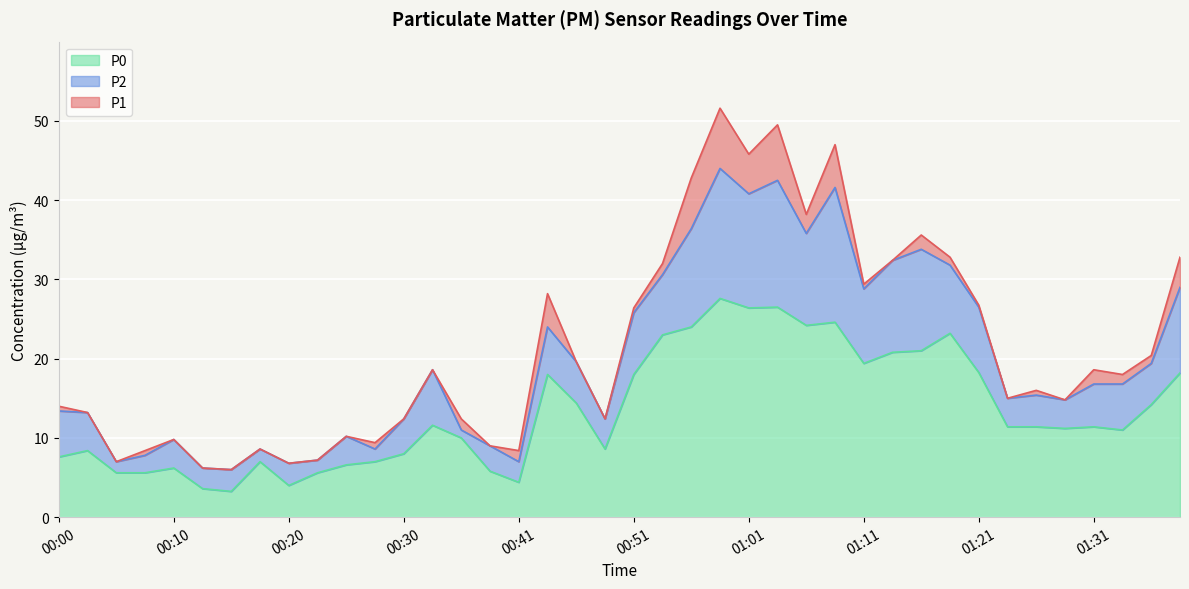

At which label is P0 closest to 15?

00:46